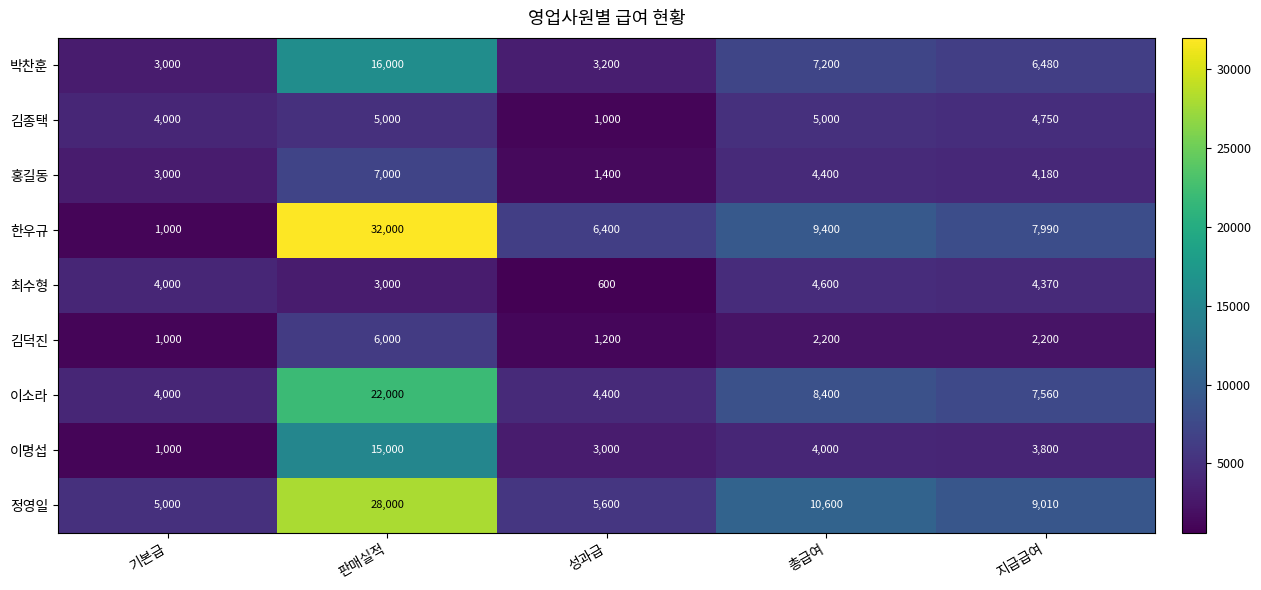

Rank the series by their maximum value, from highest to lowest.

한우규, 정영일, 이소라, 박찬훈, 이명섭, 홍길동, 김덕진, 김종택, 최수형